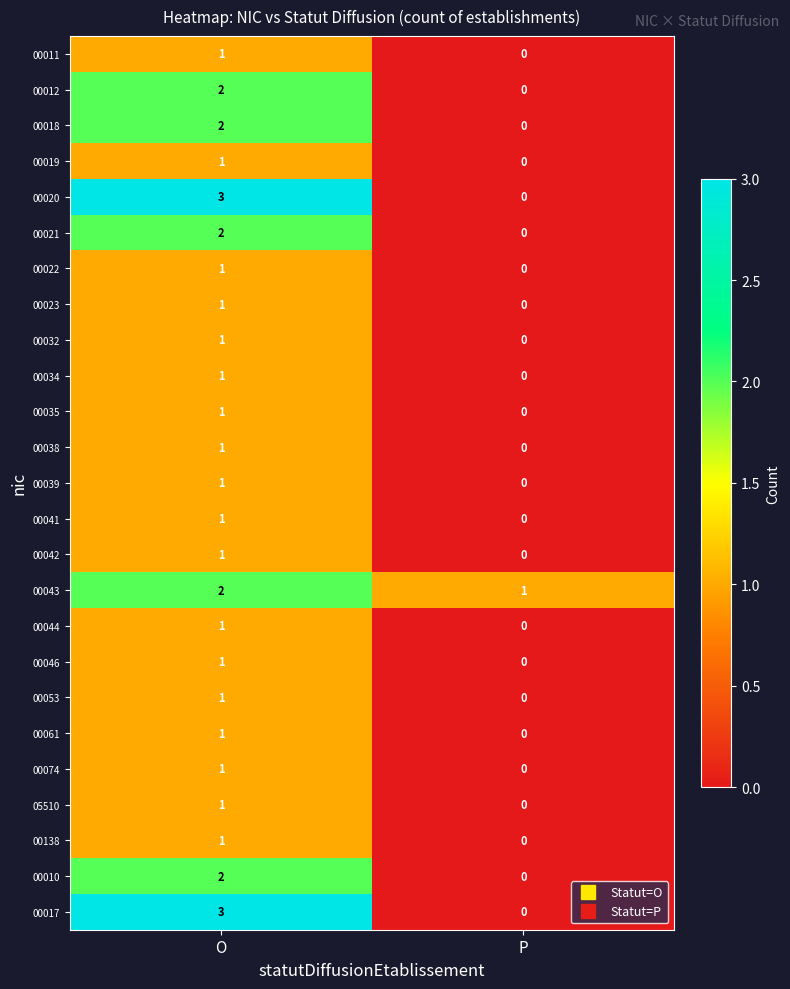

Count the number of data series in this chart.

25